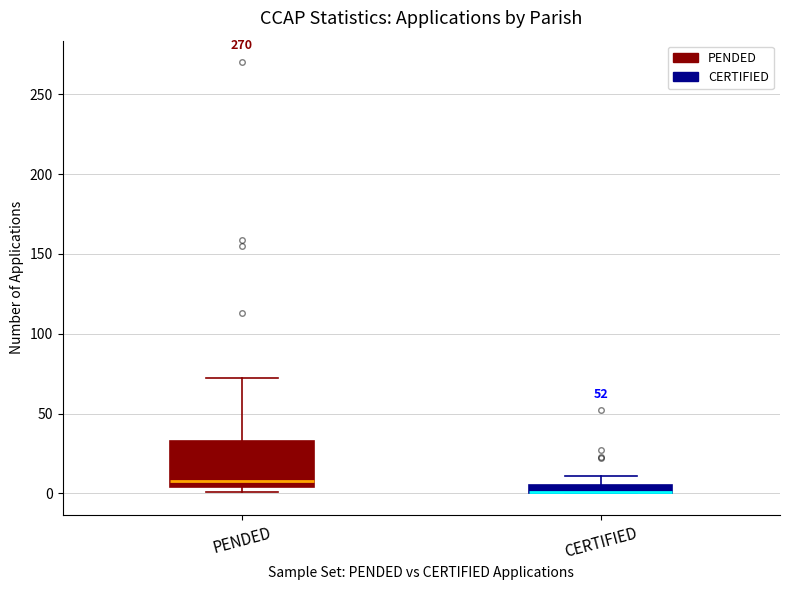

Where is the upper edge of the box for CERTIFIED on the y-axis? The values are not printed on the chart, so give them approximately, as read against the axis.

5